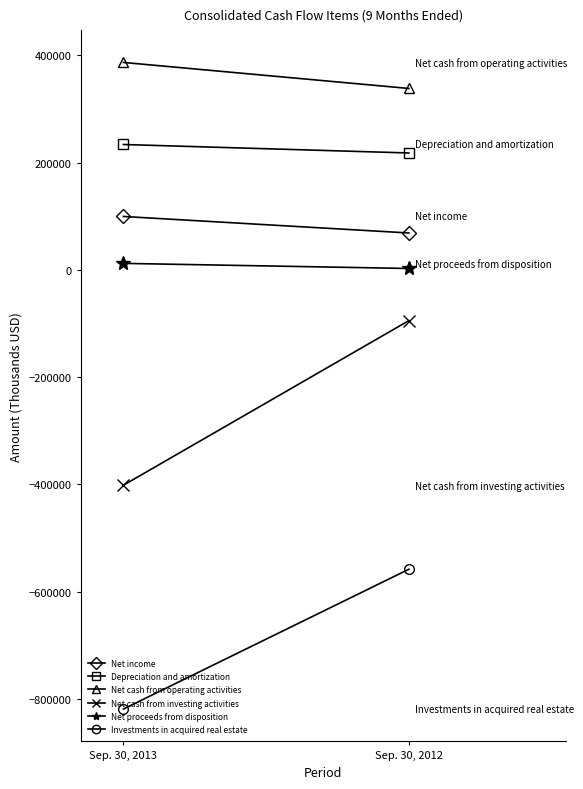

How many data points in Net cash from investing activities are less than -94750?

1